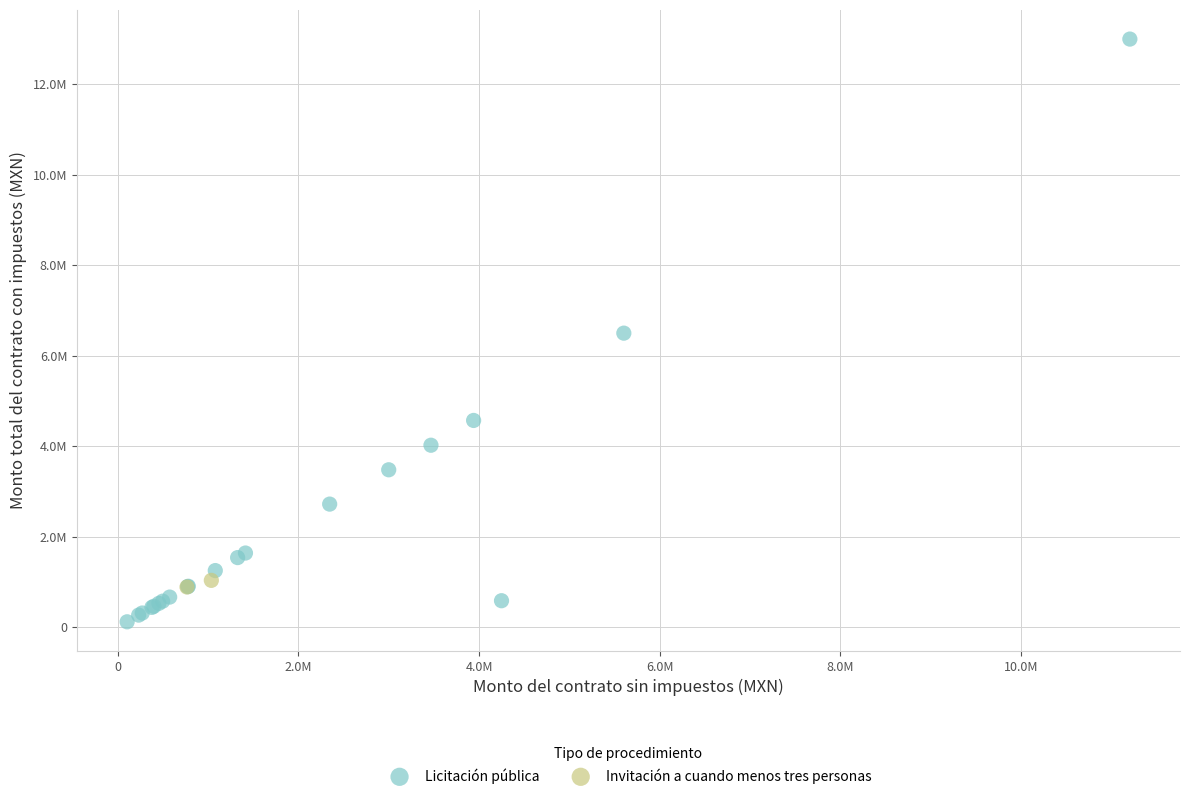

What are all the series names shown in the legend?

Licitación pública, Invitación a cuando menos tres personas